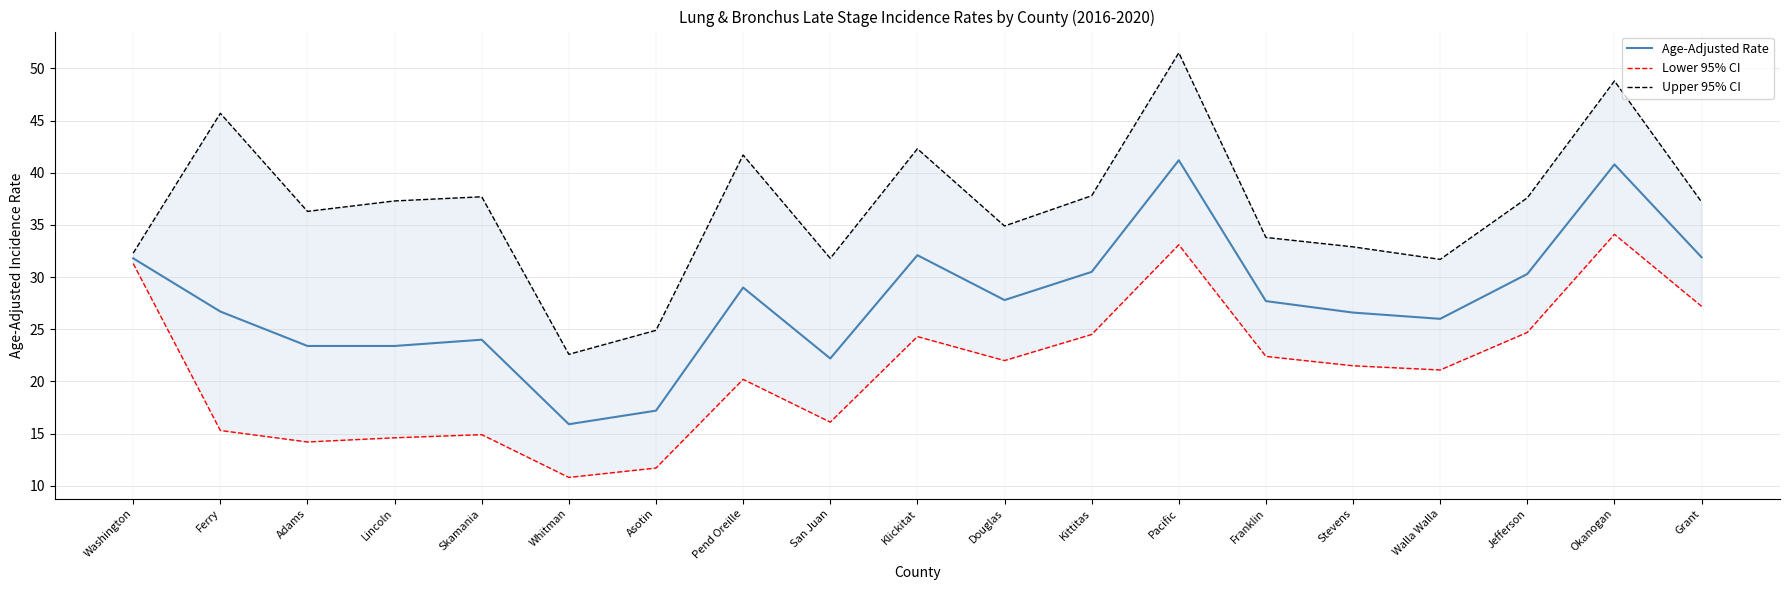

Is this an area chart (filled region under the line)?

No